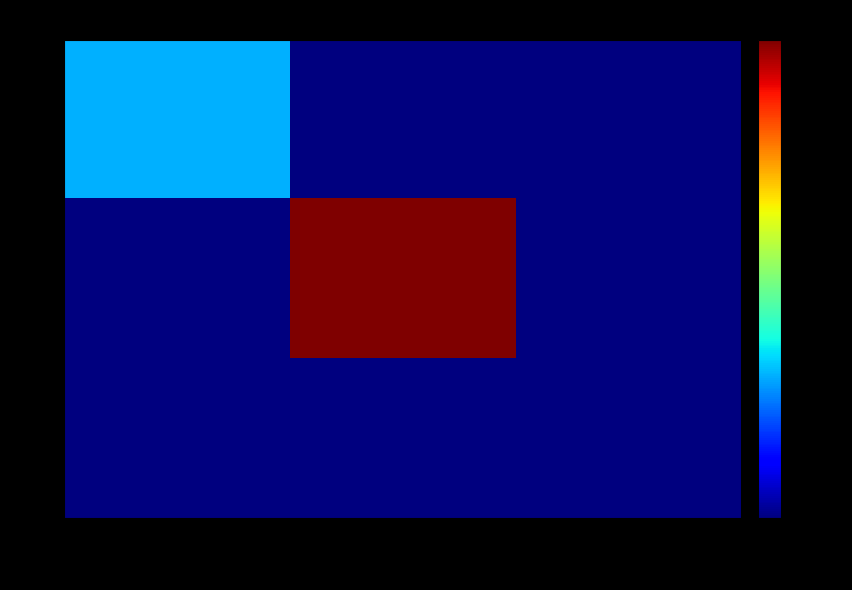

Reading left to right, what are all the values shown in this chart?

1: AMZN=84	TSLA=0	META=0
2: AMZN=0	TSLA=281	META=0
3: AMZN=0	TSLA=0	META=0